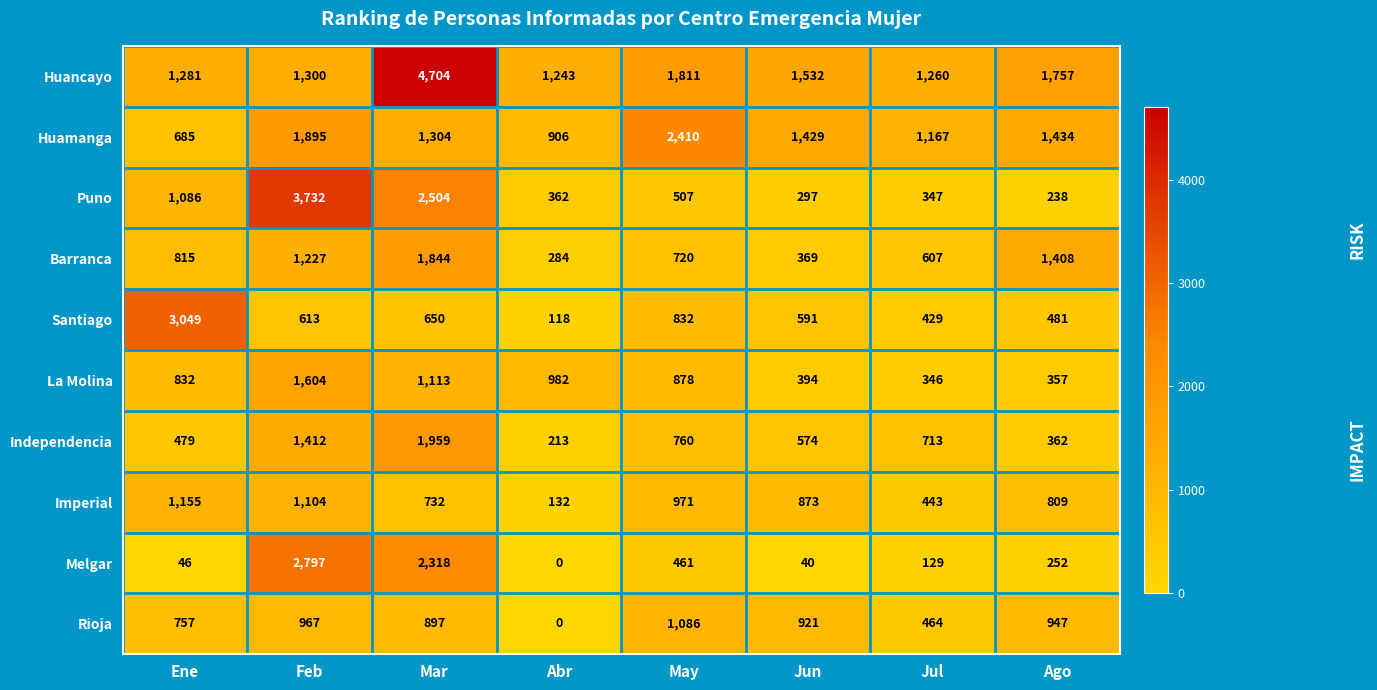

At which label does Huancayo first exceed 1532?

Mar